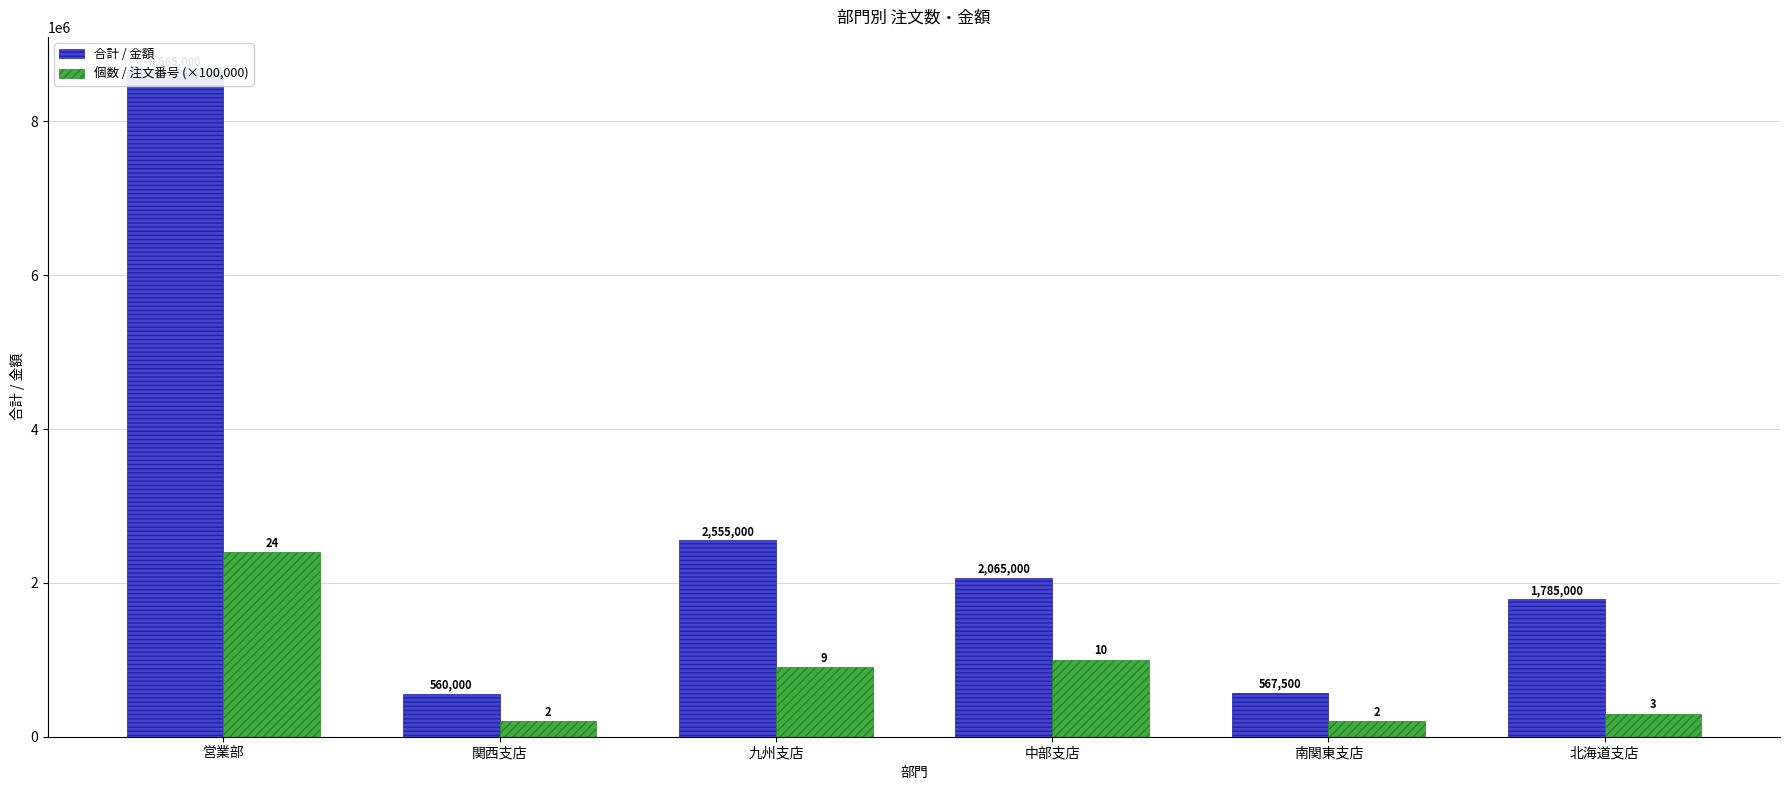

Is it true that 個数 / 注文番号 (×100,000) equals 385205 at 九州支店?

False